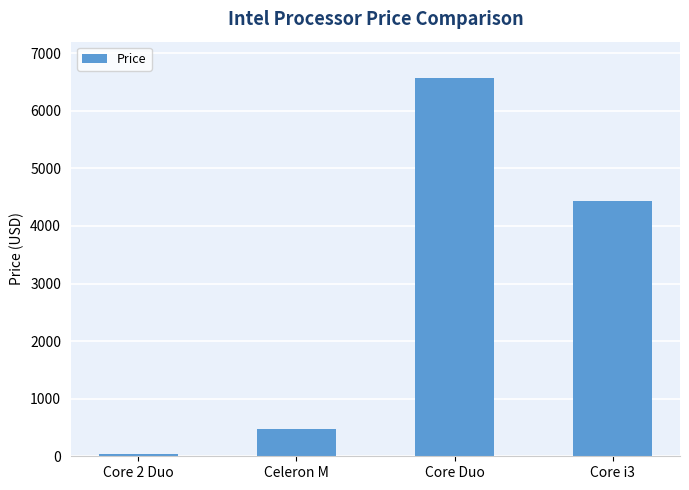

What is the approximate value at Core Duo?

6564.6